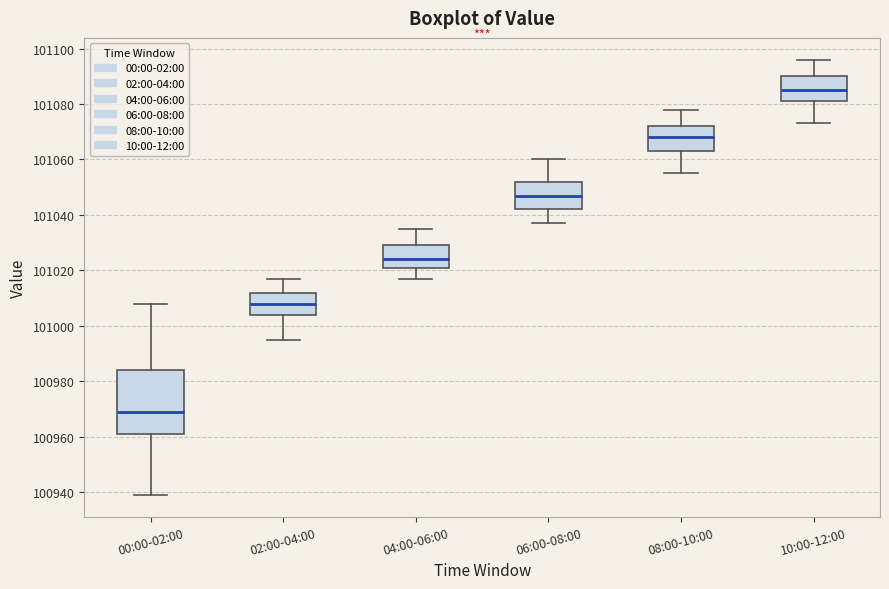

Reading left to right, read every box against the y-axis: the position of its median line, the range the box covers, and the ends of its whiskers. The values are not printed on the chart, so give them approximately, as read against the axis.

00:00-02:00: median 100970, box 100962 to 100984, whiskers 100940 to 101008
02:00-04:00: median 101008, box 101004 to 101012, whiskers 100996 to 101018
04:00-06:00: median 101024, box 101022 to 101030, whiskers 101018 to 101036
06:00-08:00: median 101048, box 101042 to 101052, whiskers 101038 to 101060
08:00-10:00: median 101068, box 101064 to 101072, whiskers 101056 to 101078
10:00-12:00: median 101086, box 101082 to 101090, whiskers 101074 to 101096